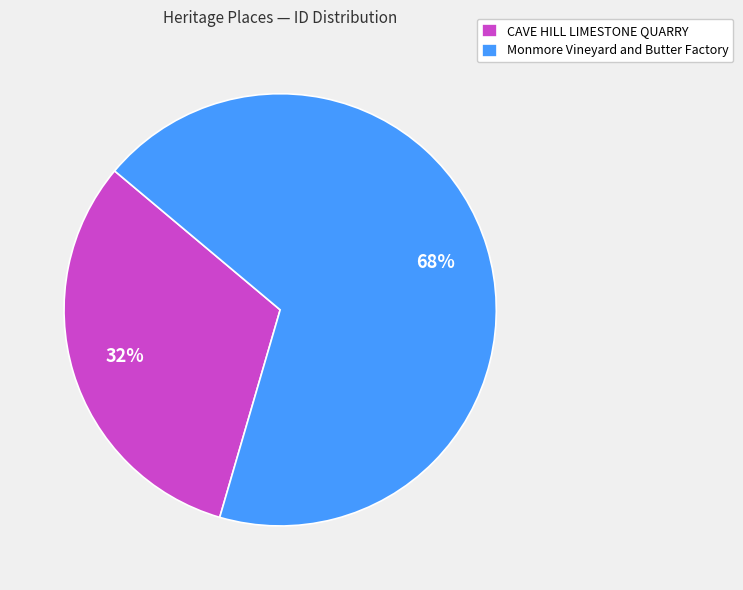

Approximately how many times larger is the value at CAVE HILL LIMESTONE QUARRY compared to Monmore Vineyard and Butter Factory?

0.5